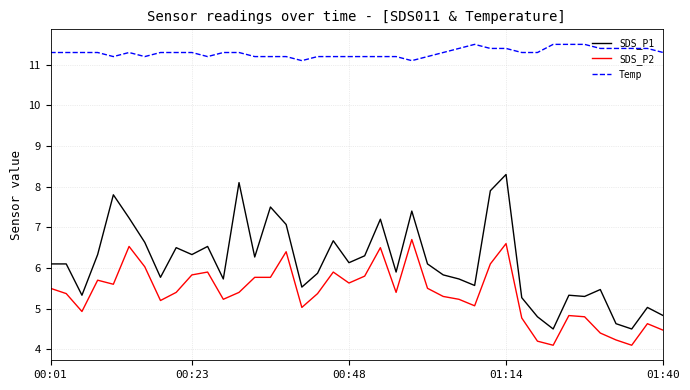

How many distinct data groups are displayed?

3